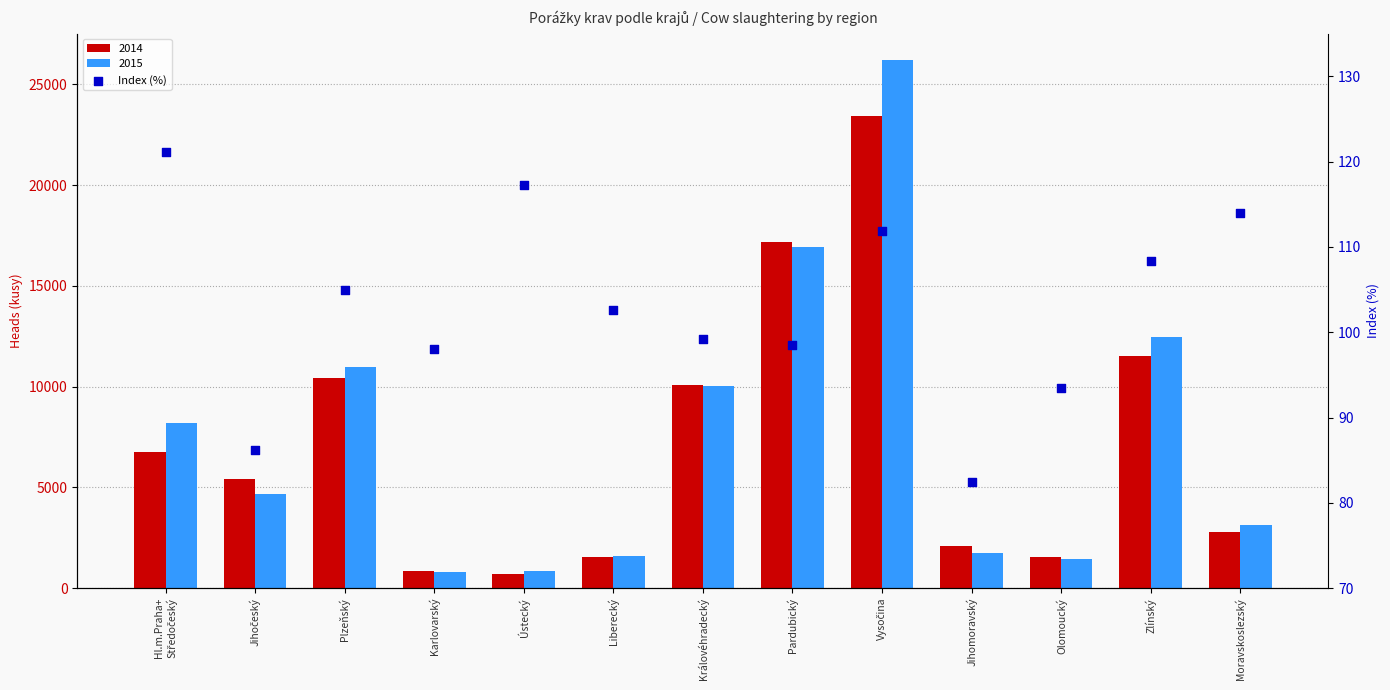

What is the ratio of the value at Jihočeský to the value at Pardubický?

0.9